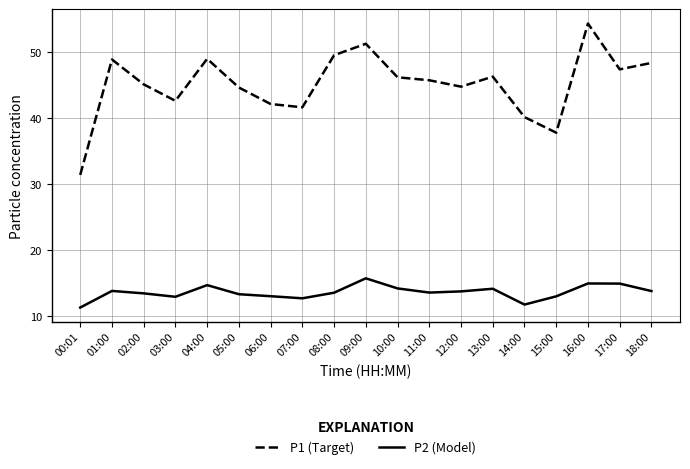

Rank the series by their average value, from highest to lowest.

P1 (Target), P2 (Model)